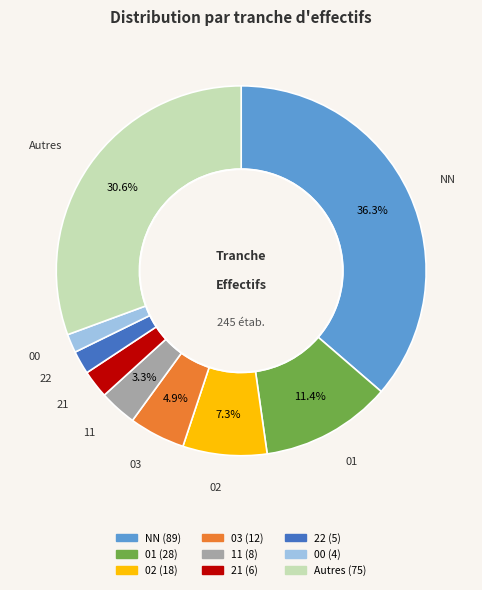

Is there a majority slice in this chart?

No